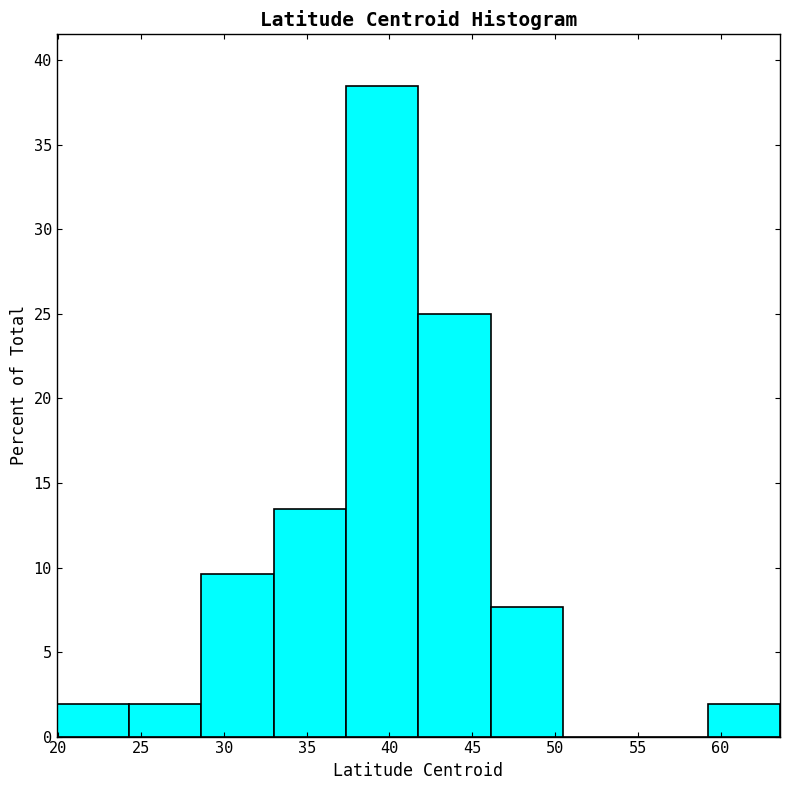

How tall is the bar that spans 41.5 to 46.0 on the x-axis? Neither the bar edges nor the heights are printed on the chart, so give them approximately, as read against the axes.

25.0